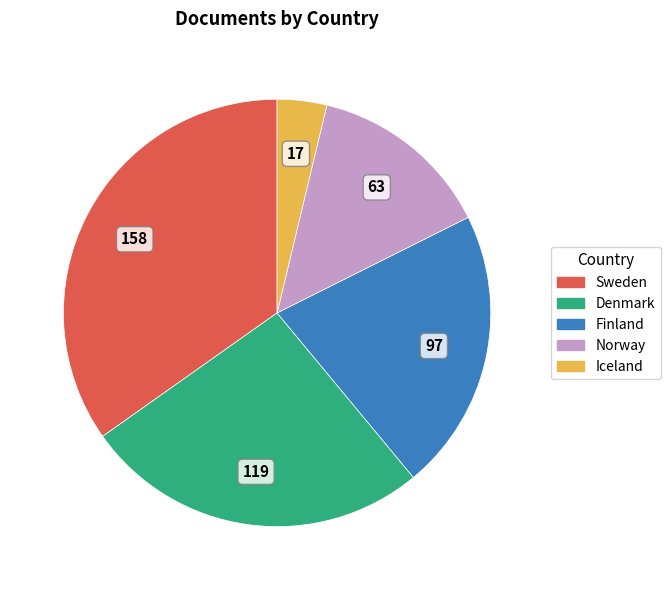

True or false: Norway accounts for 25% of the total.

False